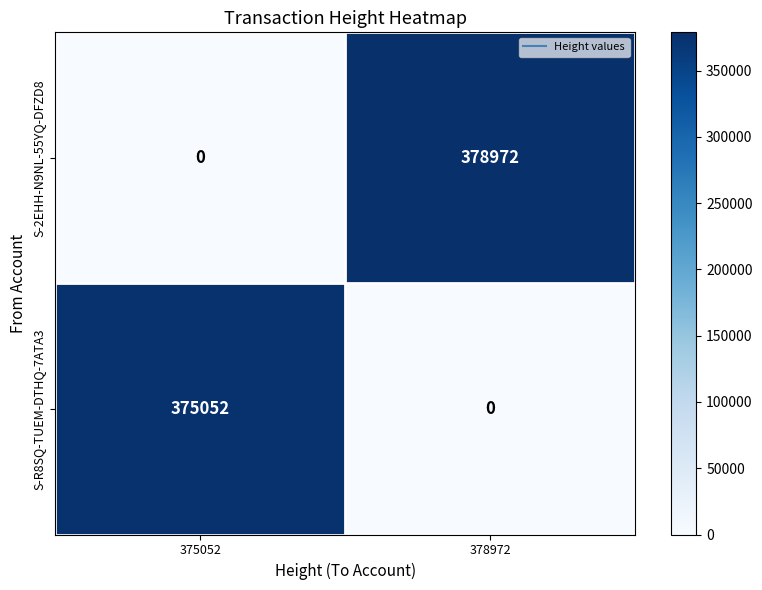

At which category is the sum across all series the highest?

378972